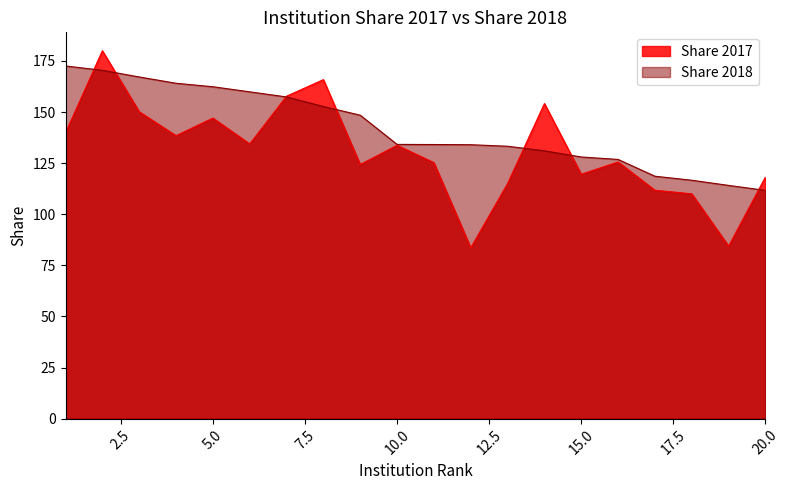

Which series has the largest total across all categories?

Share 2018